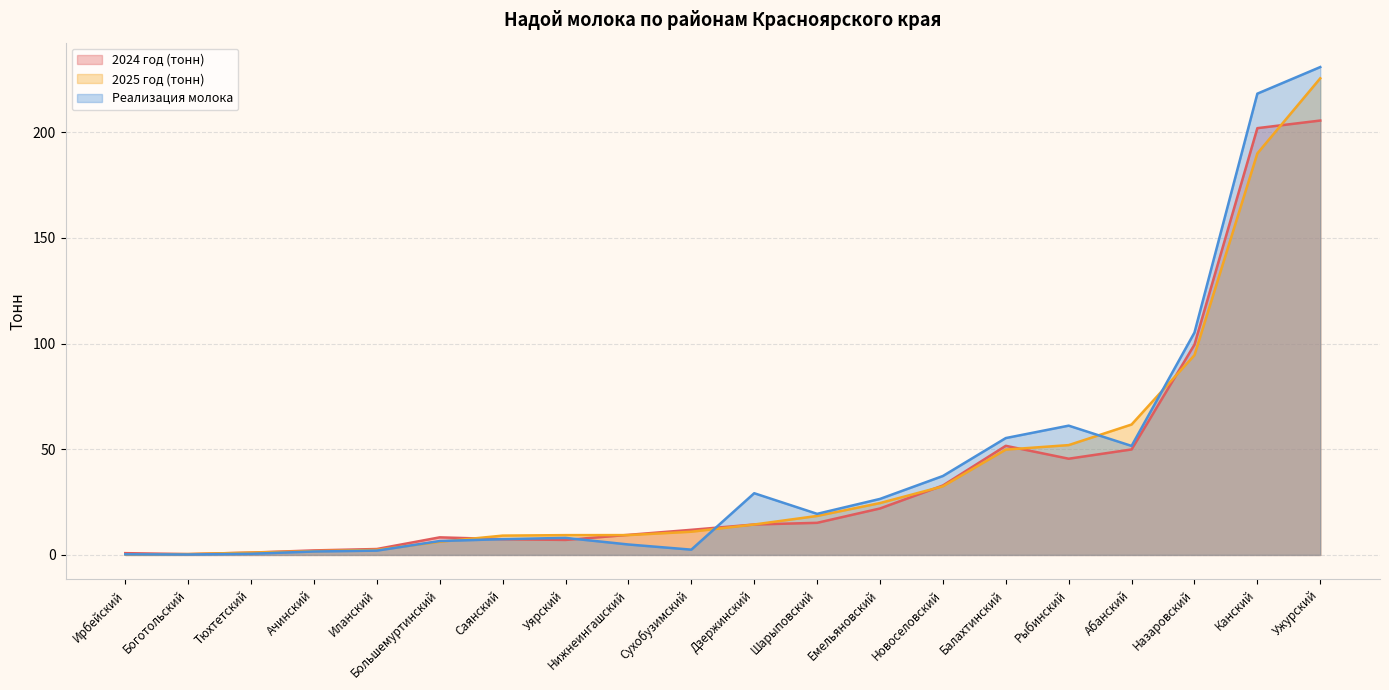

At Саянский, list the series in order from smallest to largest.

2024 год (тонн), Реализация молока, 2025 год (тонн)